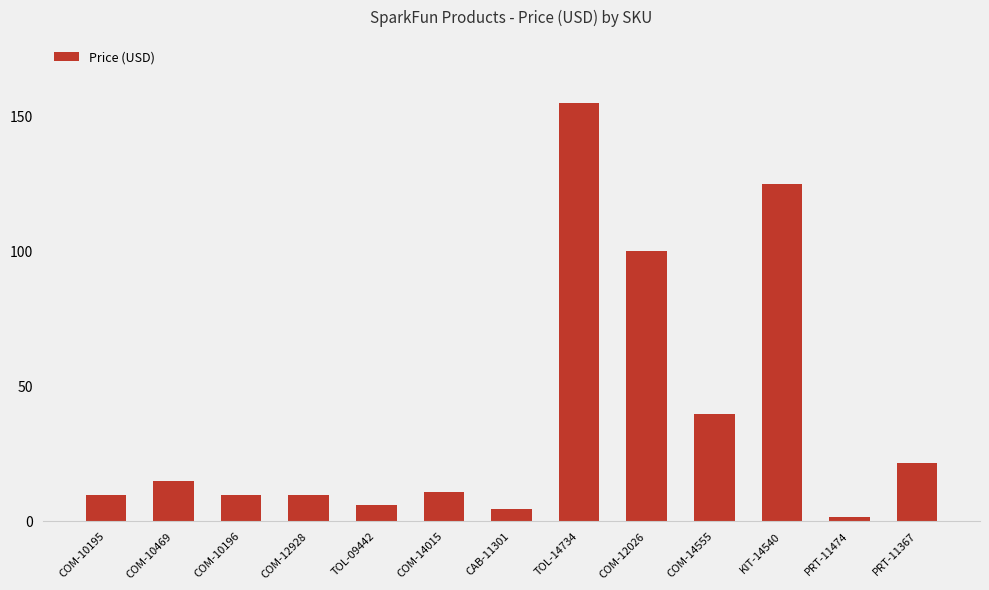

How many bars are there in total?

13